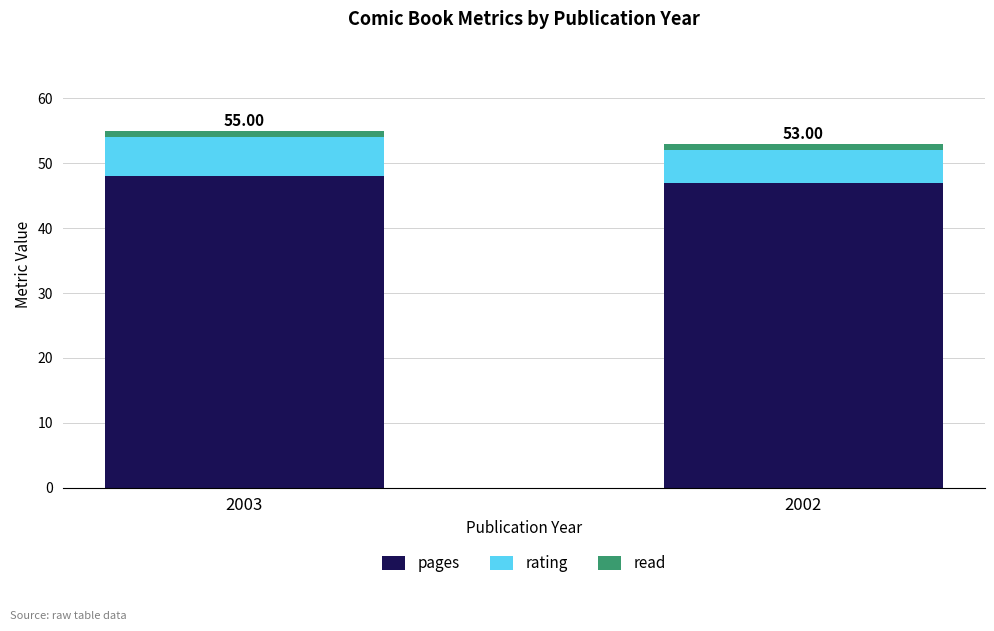

How many bars are there in total?

2